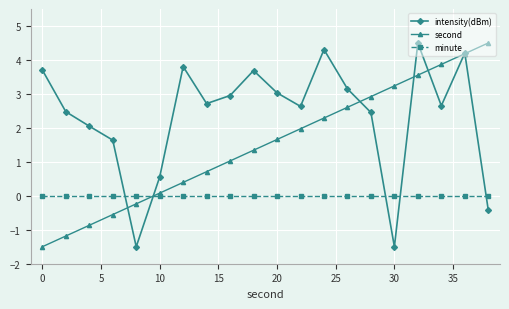

In intensity(dBm), how many points are higher than both neighbors (excluding endpoints)?

5